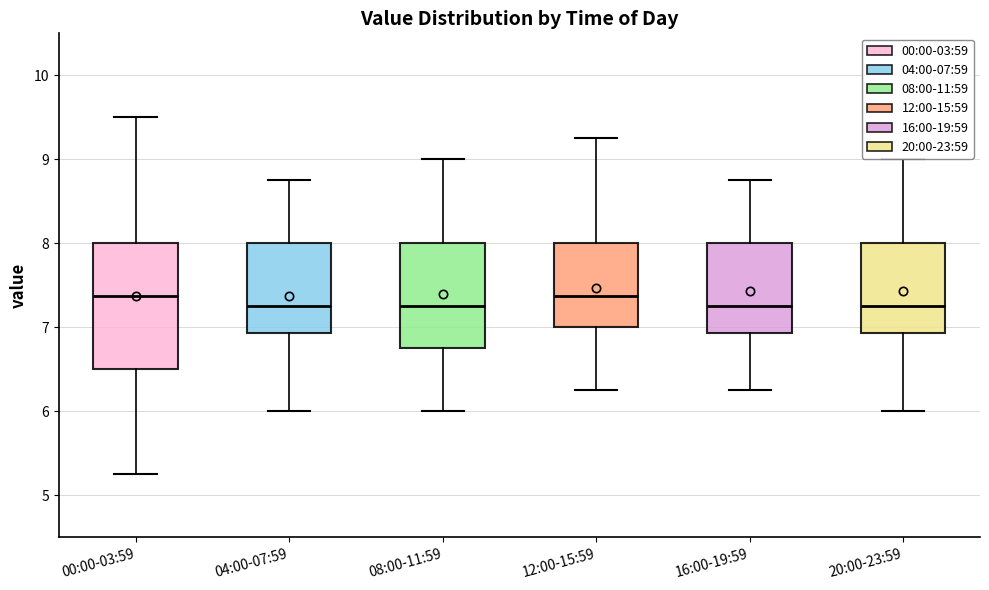

Where does the median line of the box for 12:00-15:59 sit on the y-axis? The values are not printed on the chart, so give them approximately, as read against the axis.

7.4